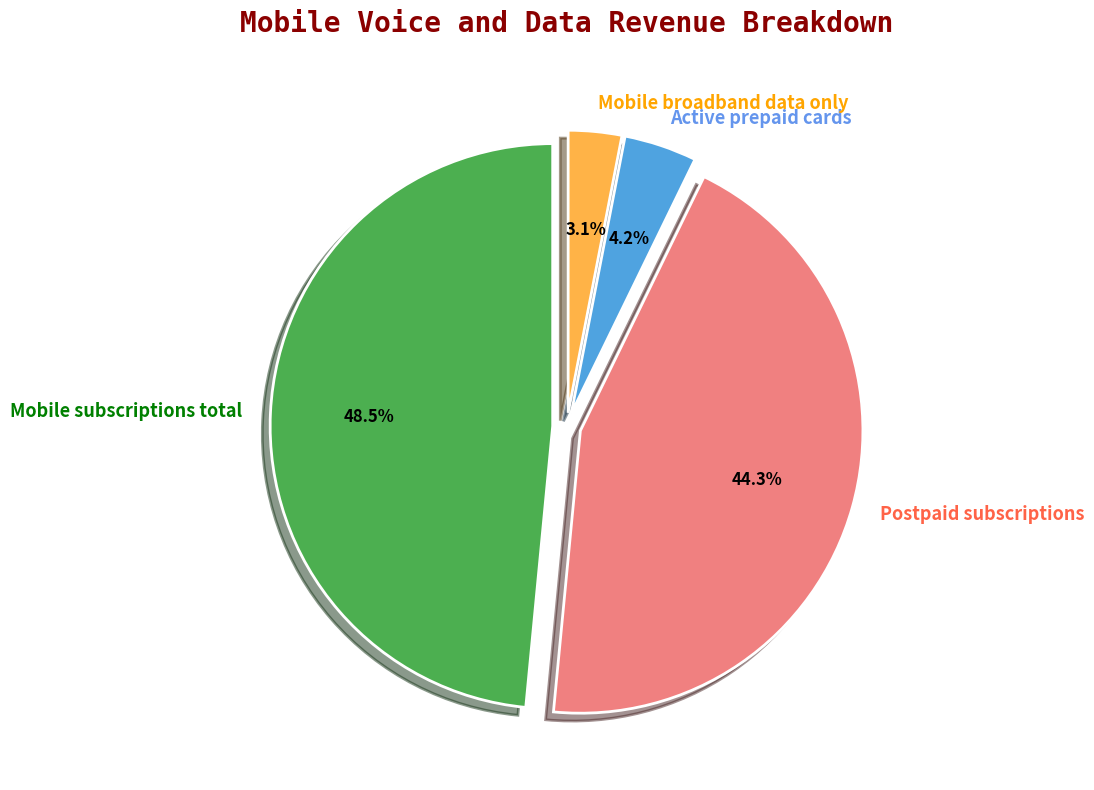

Which has a higher value, Active prepaid cards or Mobile broadband data only?

Active prepaid cards